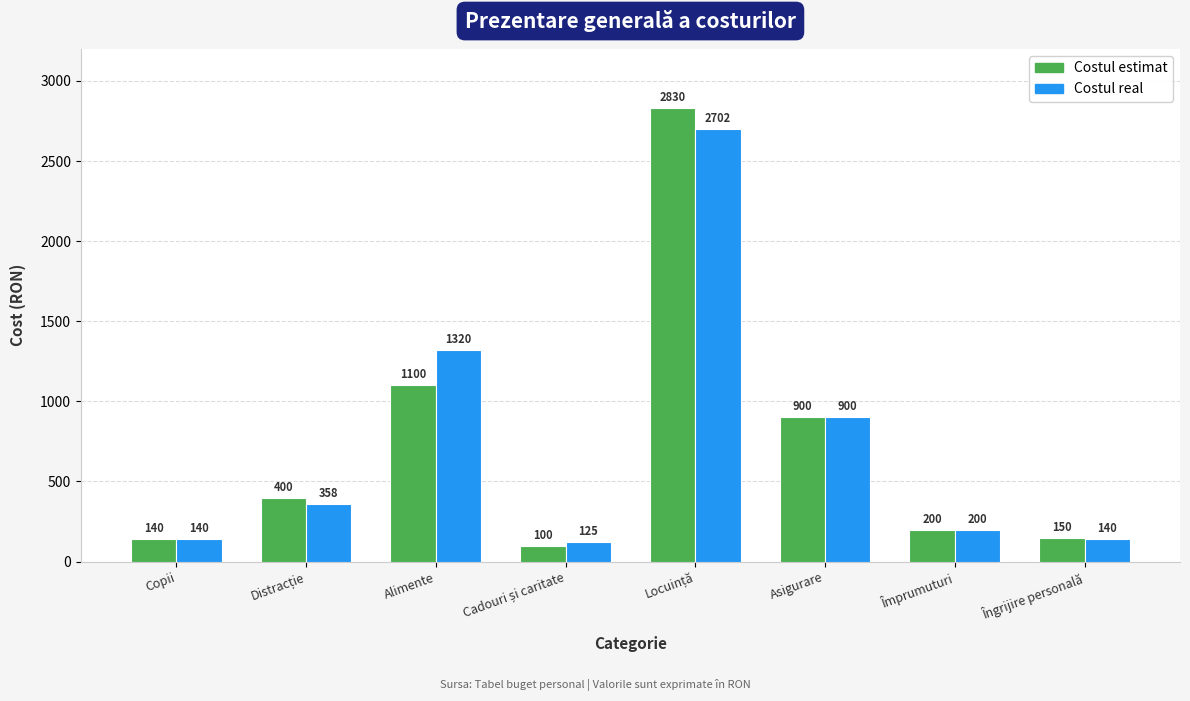

How many bars are there in each group?

2